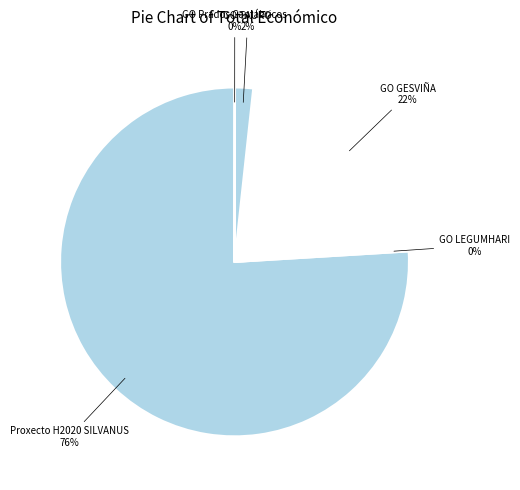

True or false: GO TAURO accounts for 13% of the total.

False